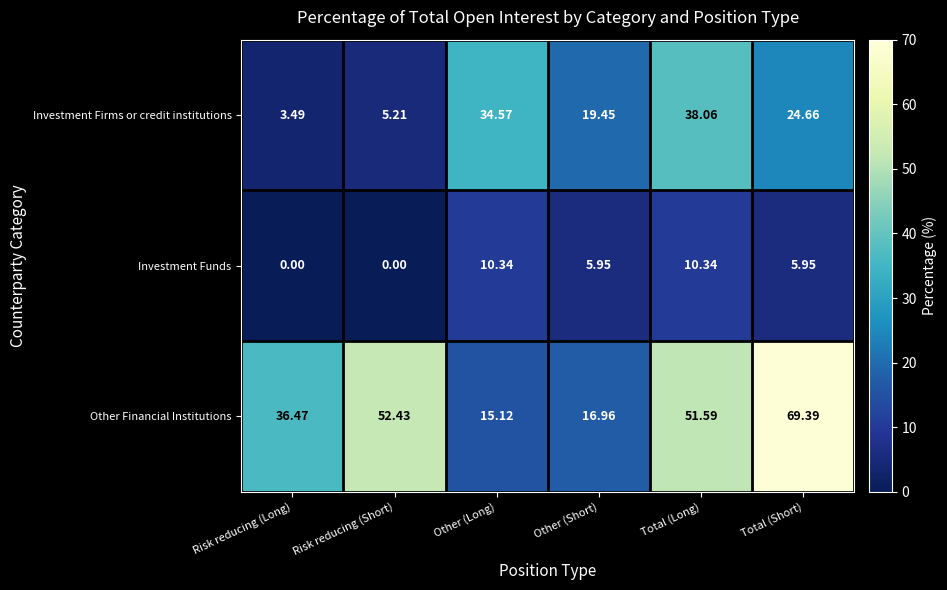

Rank the series by their maximum value, from highest to lowest.

Other Financial Institutions, Investment Firms or credit institutions, Investment Funds